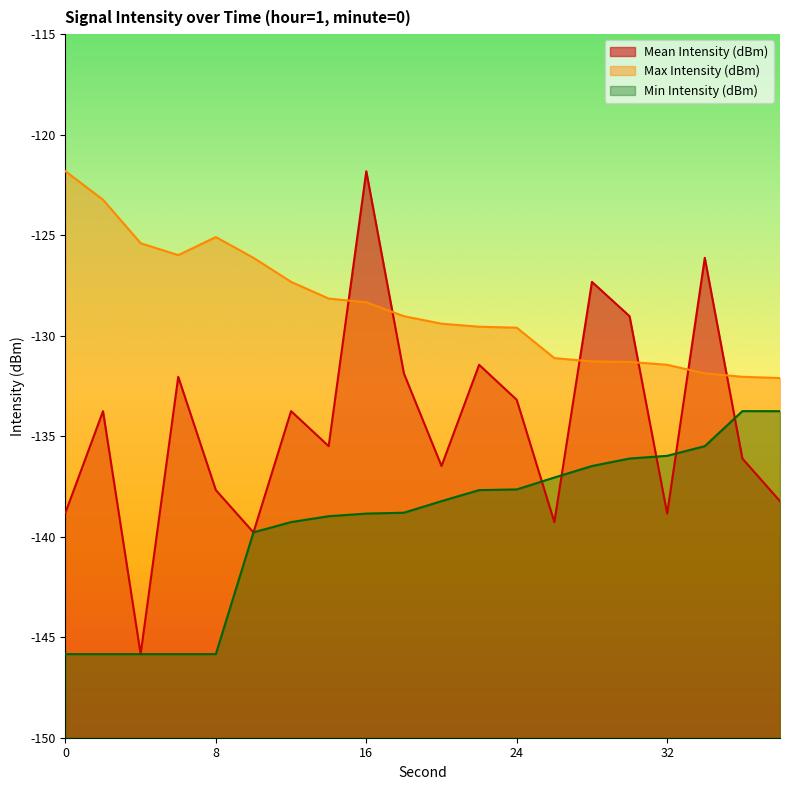

The value of Min Intensity (dBm) at 20 is -213.9. True or false?

False